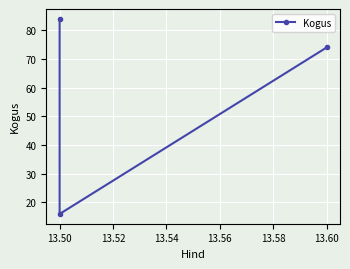

What is the greatest value displayed?

84